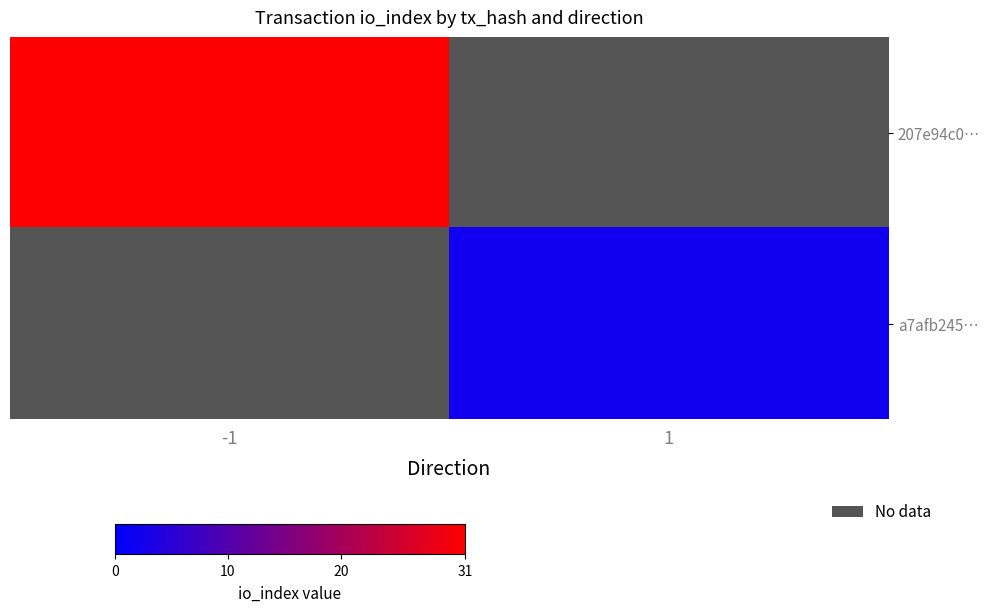

Is the value of 207e94c0… at 1 greater than the value of a7afb245… at -1?

No